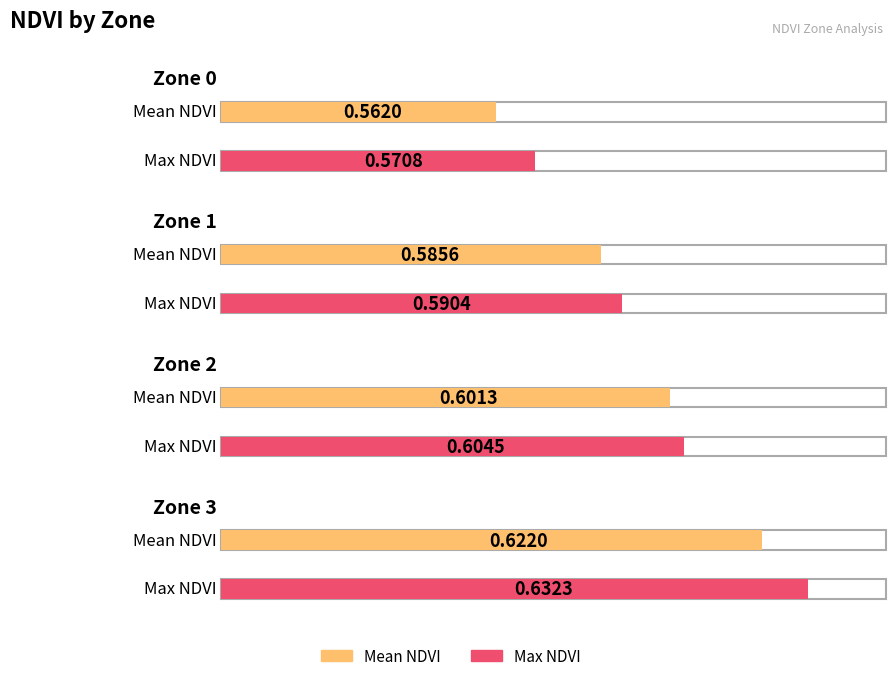

What is the sum of the Mean NDVI values at Zone 1 and Zone 3?

1.2